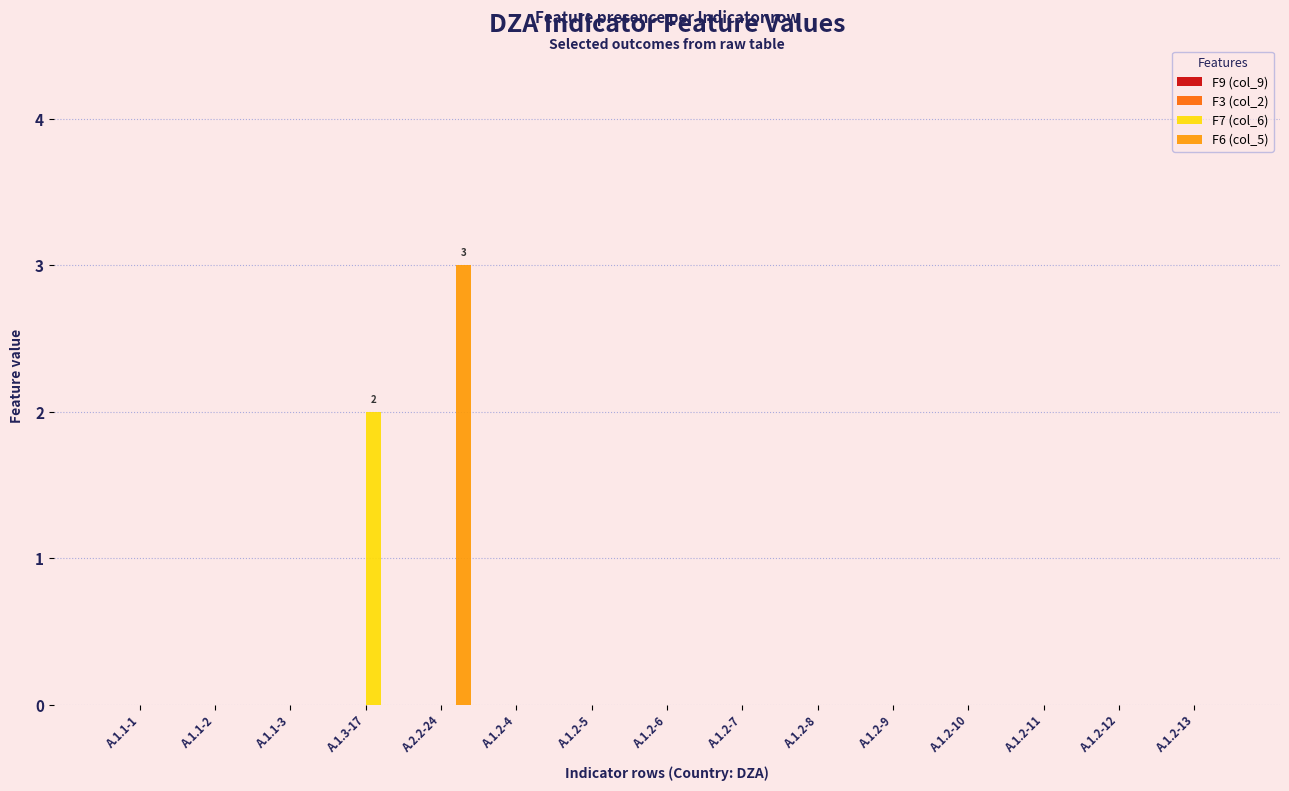

How many series are shown in this chart?

2